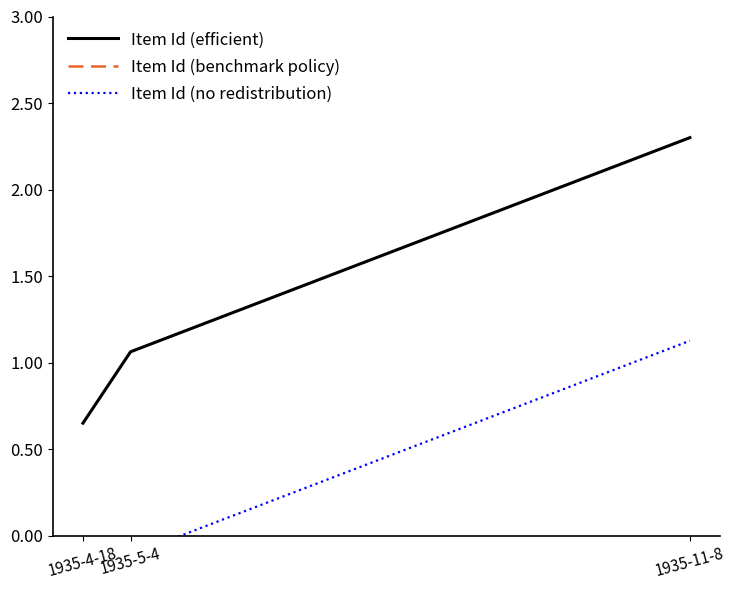

How many lines are shown in the chart?

3